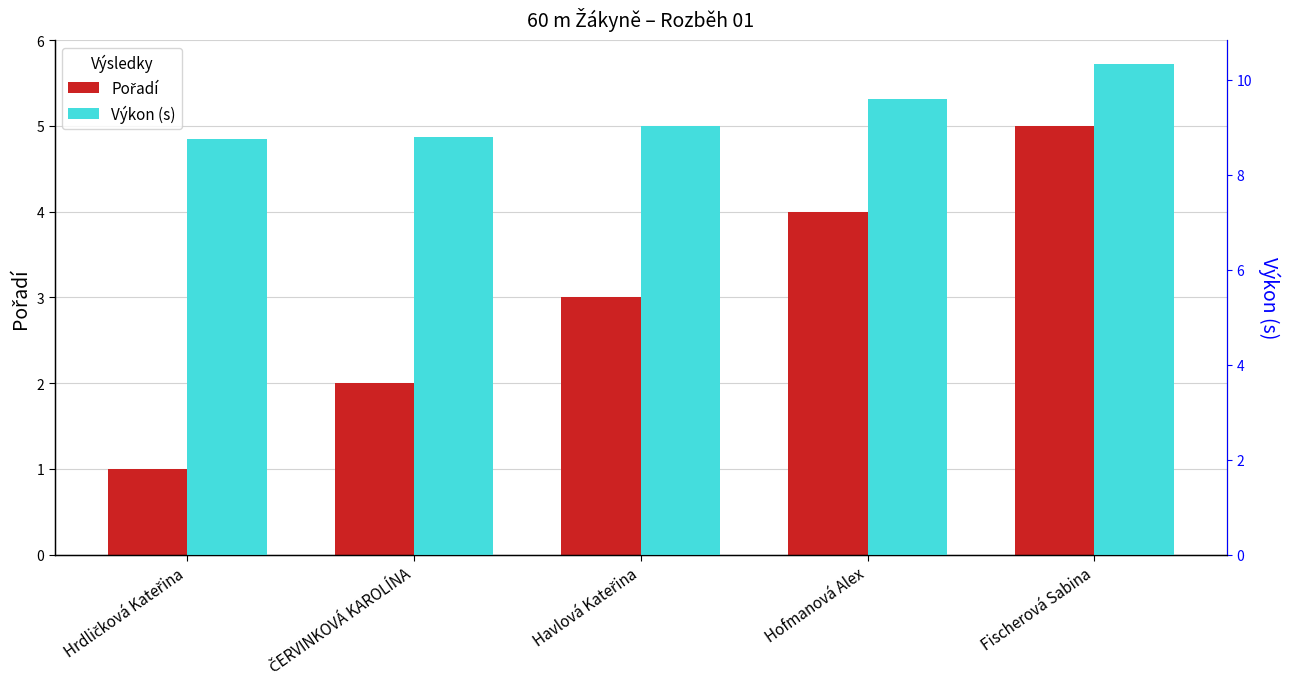

How many values in the Výkon (s) series exceed 9?

3